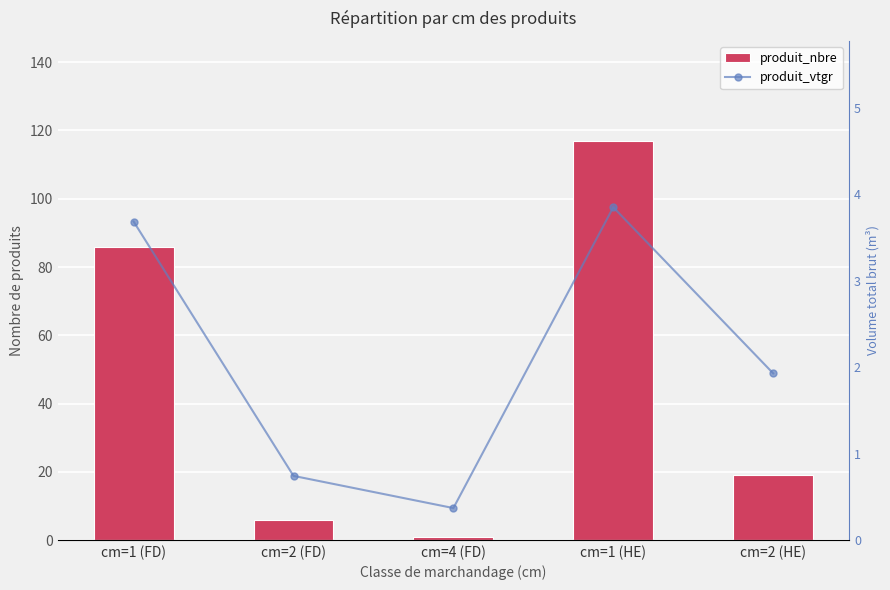

What is the label of the 4th bar from the right?

cm=2 (FD)